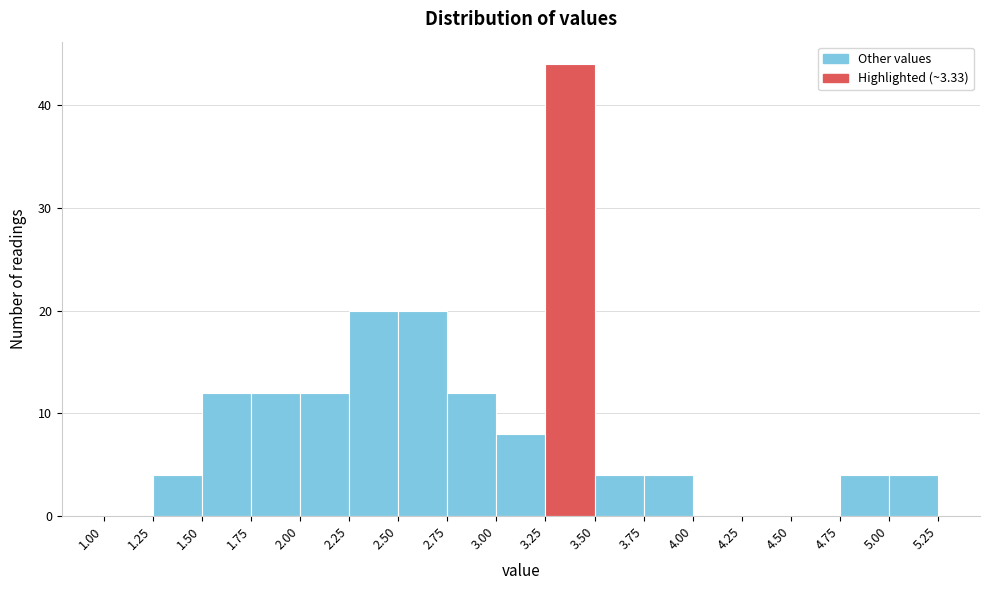

What is the height of the bar covering 2.25 to 2.50 on the x-axis? The values are not printed on the chart, so give them approximately, as read against the axis.

20